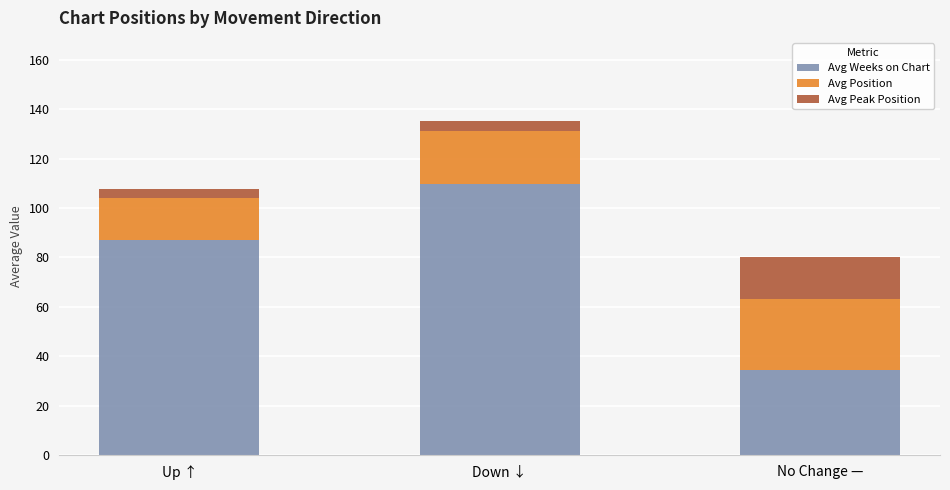

Reading right to left, transcribe the values for Avg Weeks on Chart.

34.5	109.6	87.1